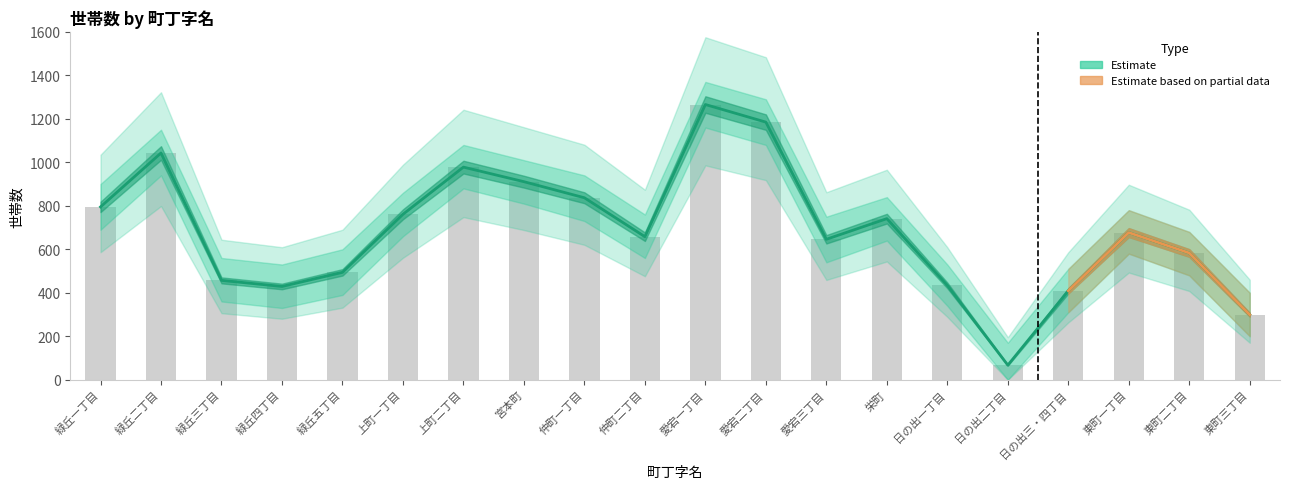

Rank the categories by value from lowest to highest.

日の出二丁目, 東町三丁目, 日の出三・四丁目, 緑丘四丁目, 日の出一丁目, 緑丘三丁目, 緑丘五丁目, 東町二丁目, 愛宕三丁目, 仲町二丁目, 東町一丁目, 栄町, 上町一丁目, 緑丘一丁目, 仲町一丁目, 宮本町, 上町二丁目, 緑丘二丁目, 愛宕二丁目, 愛宕一丁目